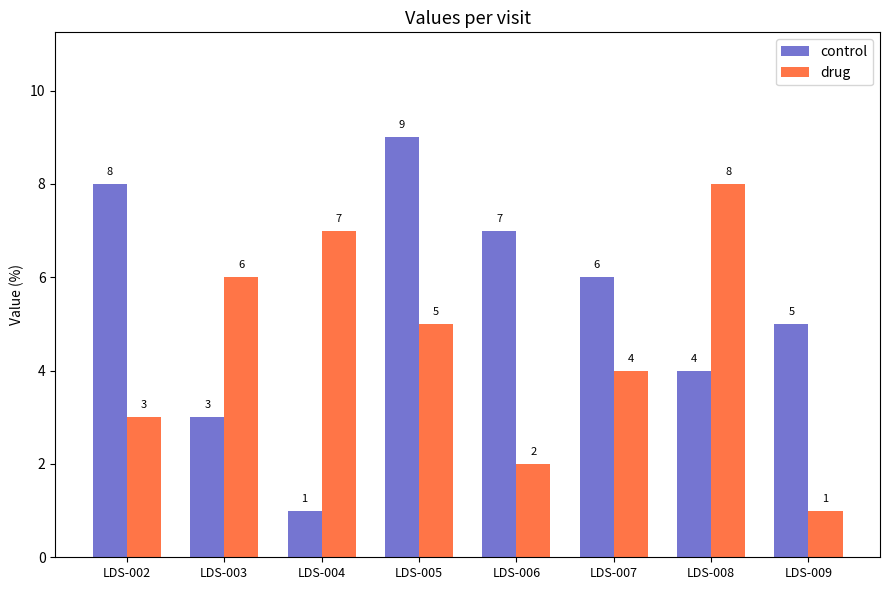

What is the average value of the control series?

5